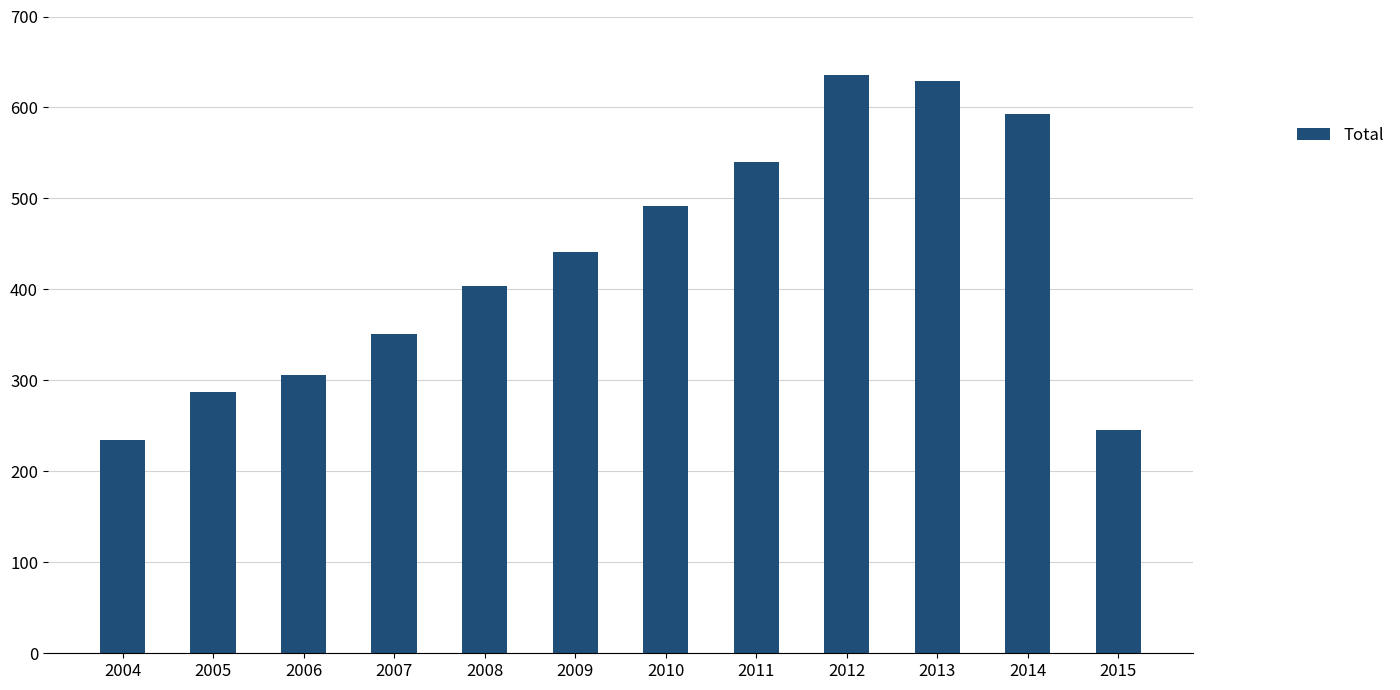

Which category has the lowest value across all series?

2004